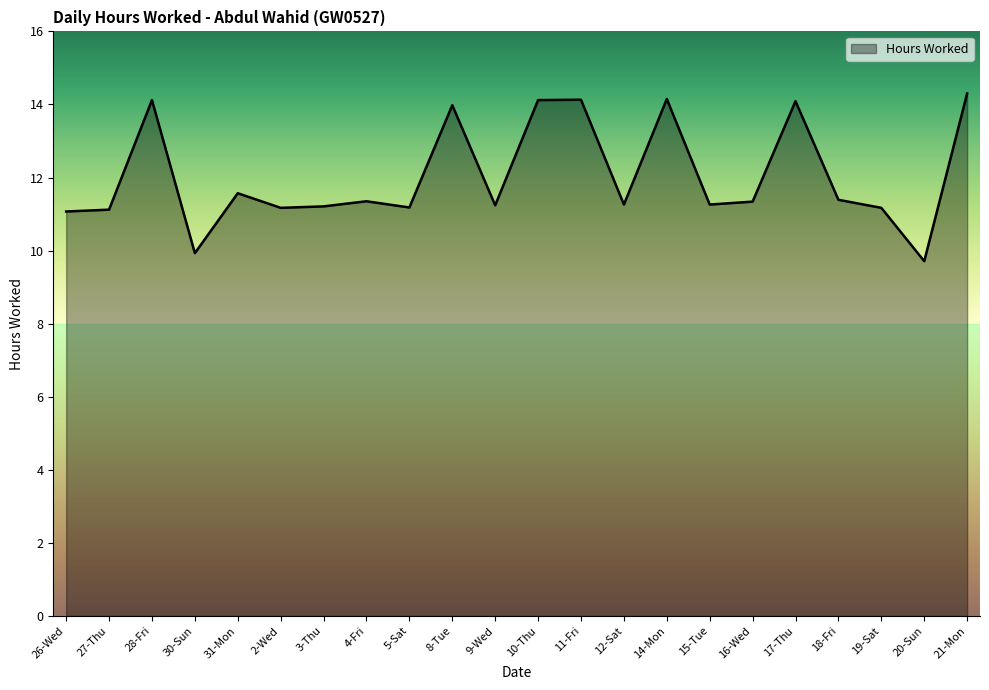

What is the minimum value shown in the chart?

9.7